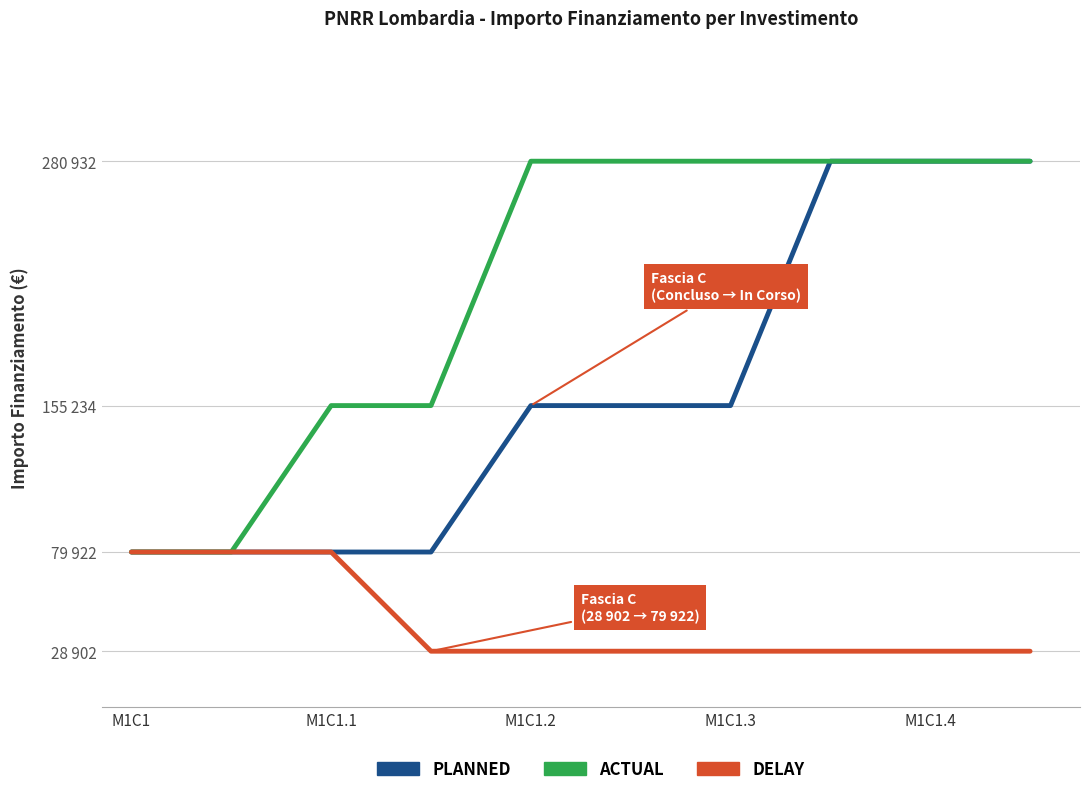

True or false: DELAY and ACTUAL intersect in this chart.

False